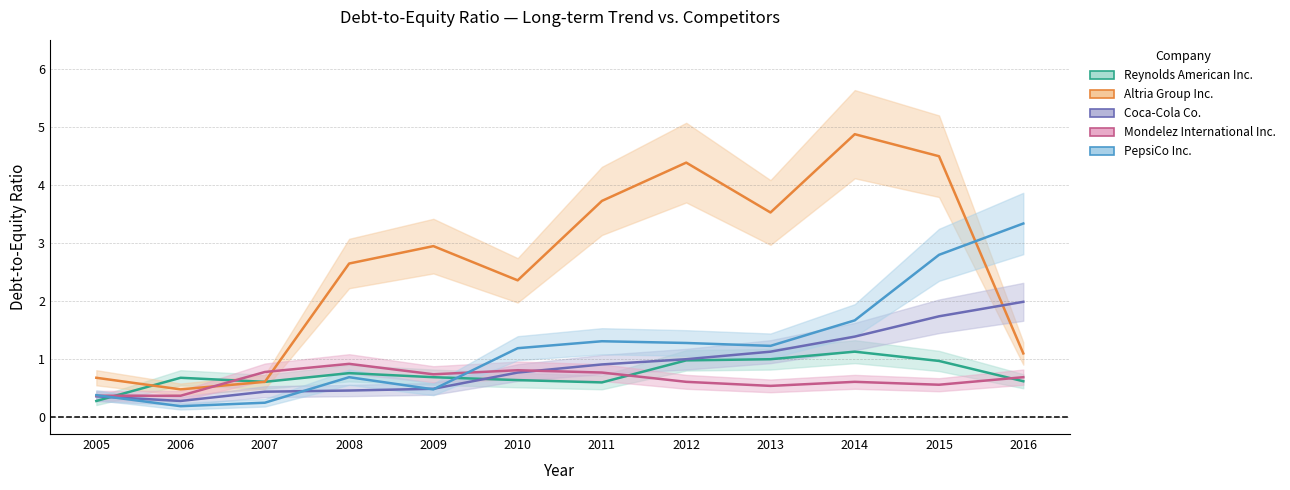

At which category does Reynolds American Inc. reach its first local peak?

2006